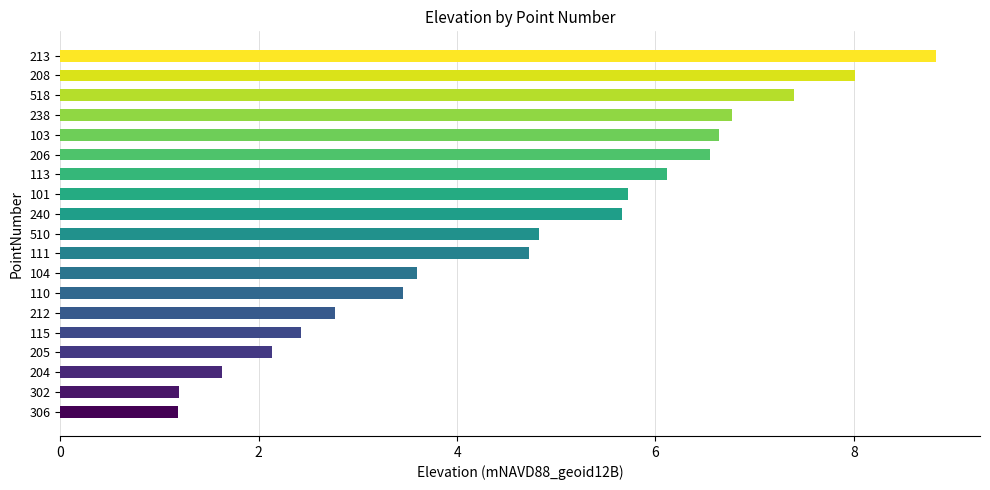

Where is the data nearest to the value 5?

510